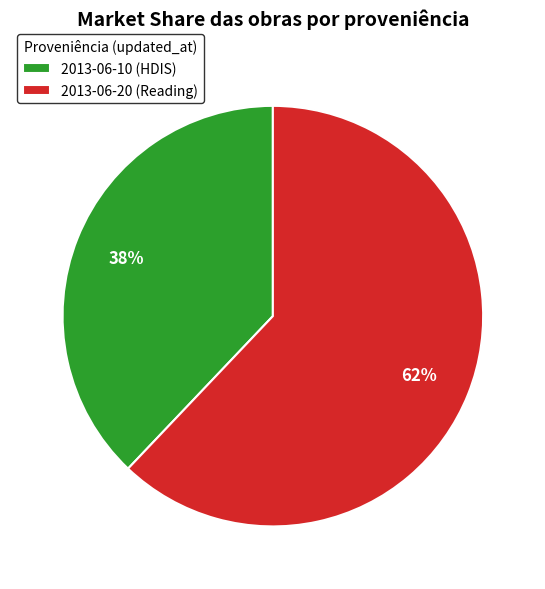

To the nearest percent, what is the combined percentage of 2013-06-20 (Reading) and 2013-06-10 (HDIS)?

100%